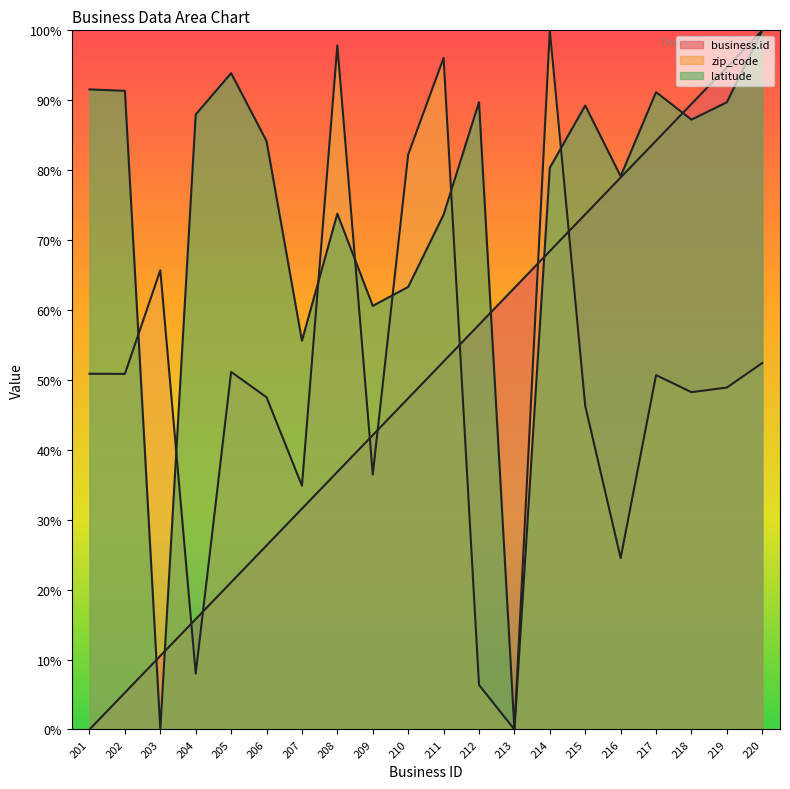

True or false: business.id has a value of 5.3 at 202.

True